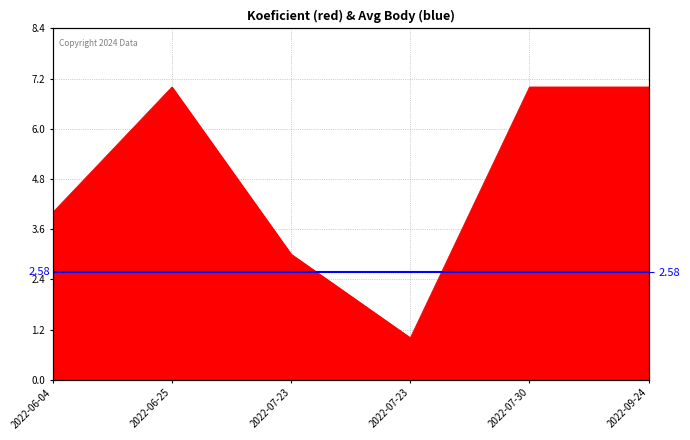

Where is the first local minimum?

2022-07-23